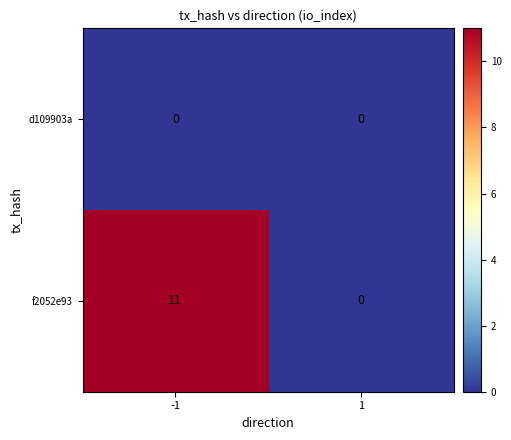

What is the sum of all f2052e93 values?

11